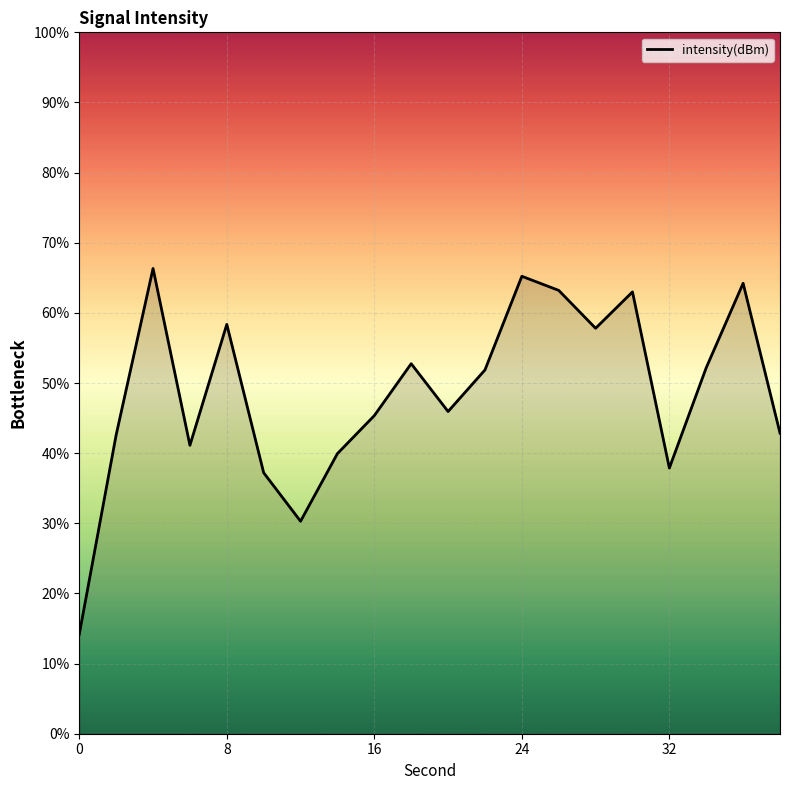

What is the difference between the maximum and minimum values?

52.2